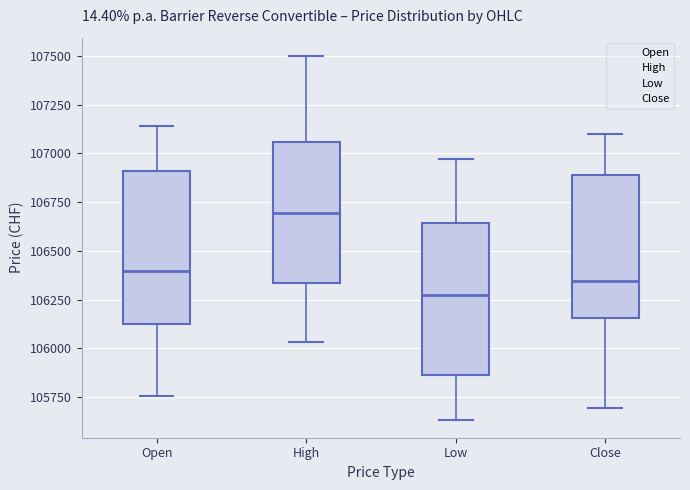

Which box has the lowest median line?

Low